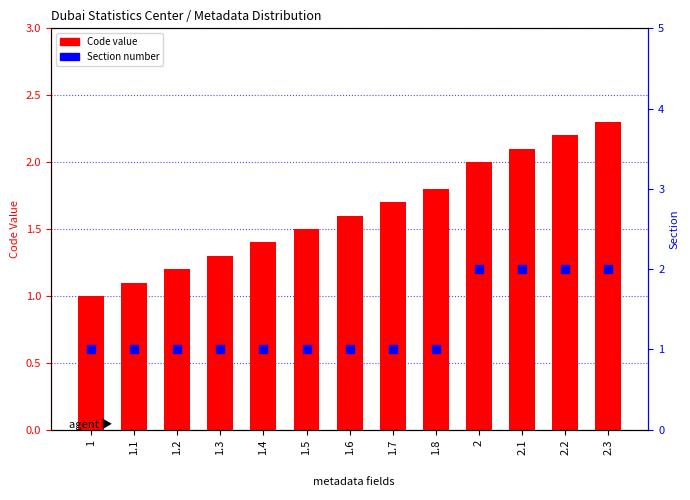

What is the total value across all series at 1.1?

2.1